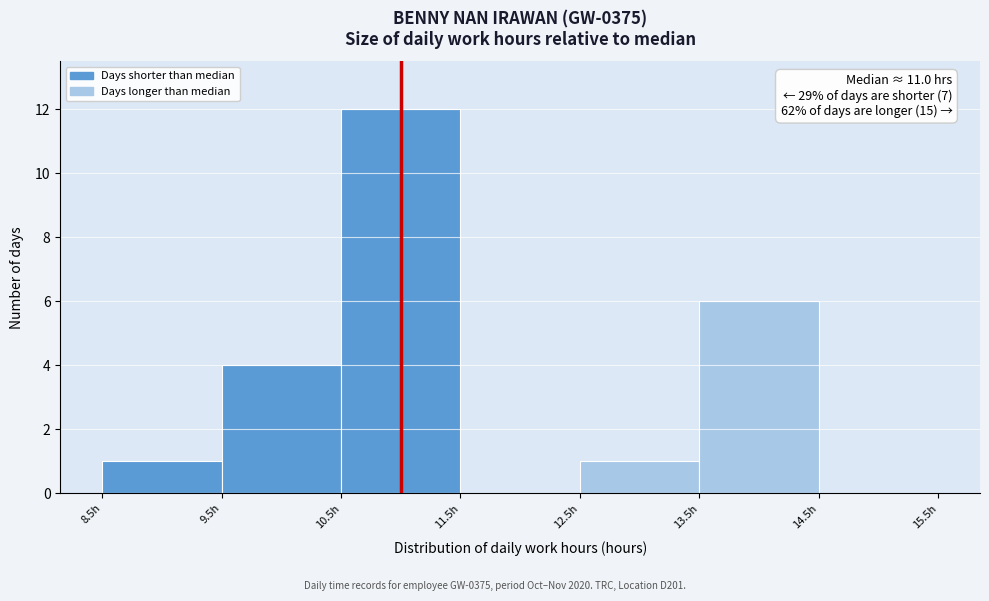

Over which range of the x-axis is the bar tallest?

10.5 to 11.5